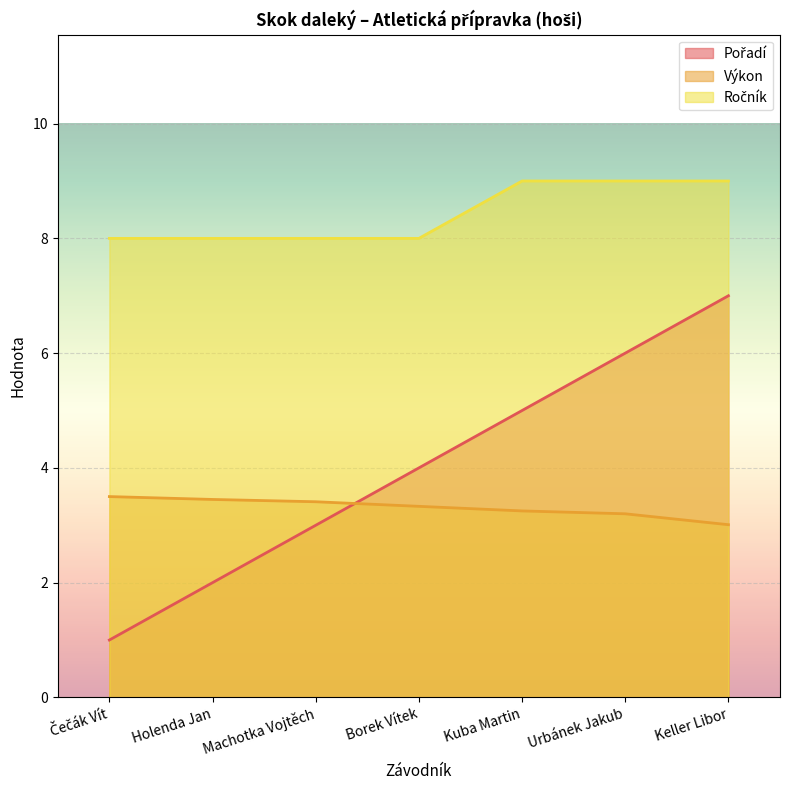

At Urbánek Jakub, list the series in order from smallest to largest.

Výkon, Pořadí, Ročník